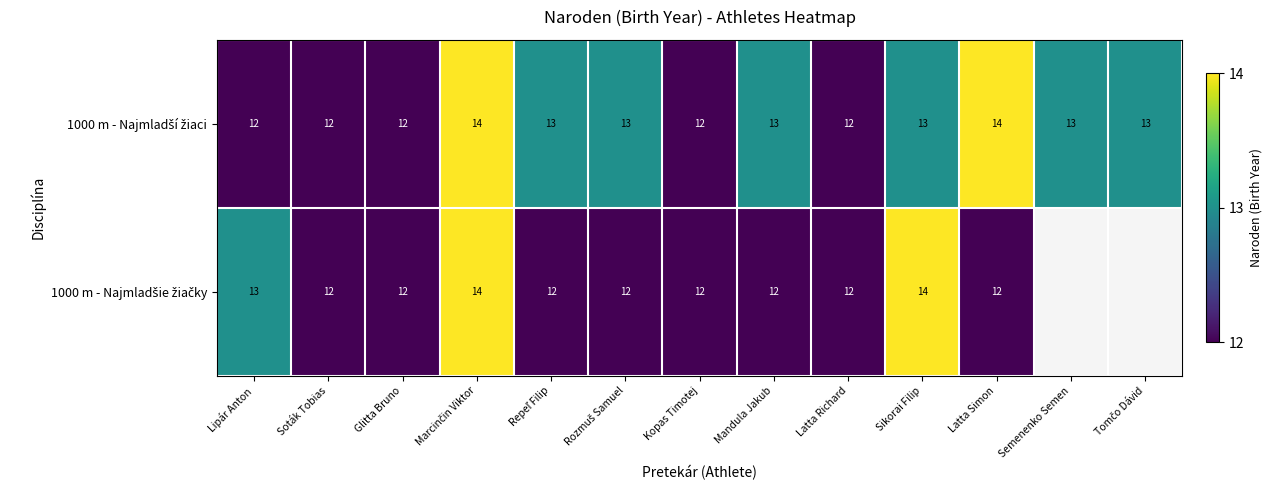

At which label does 1000 m - Najmladší žiaci first exceed 13?

Marcinčin Viktor